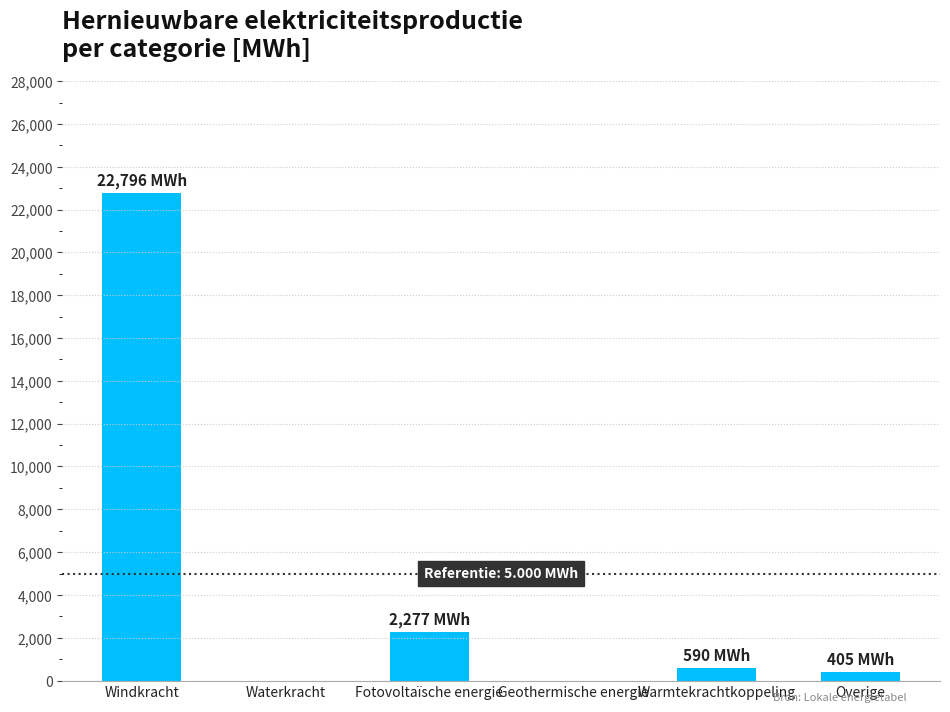

What is the maximum value shown in the chart?

22795.8